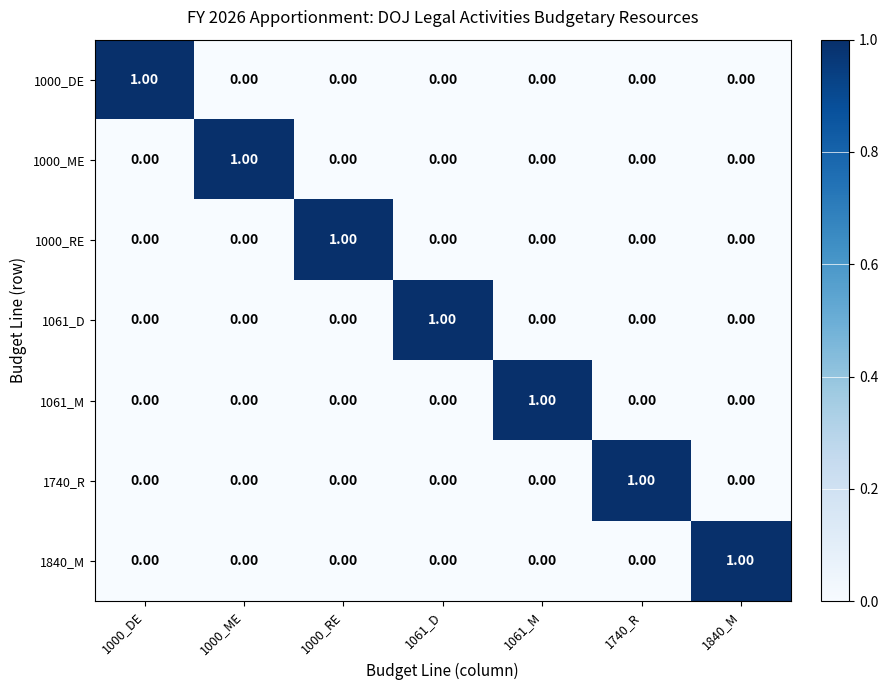

At 1000_DE, list the series in order from smallest to largest.

1000_ME, 1000_RE, 1061_D, 1061_M, 1740_R, 1840_M, 1000_DE